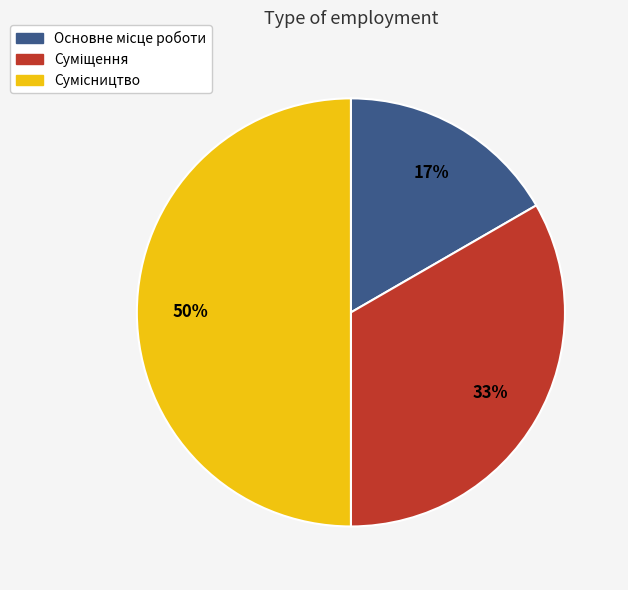

How many segments does this pie chart have?

3